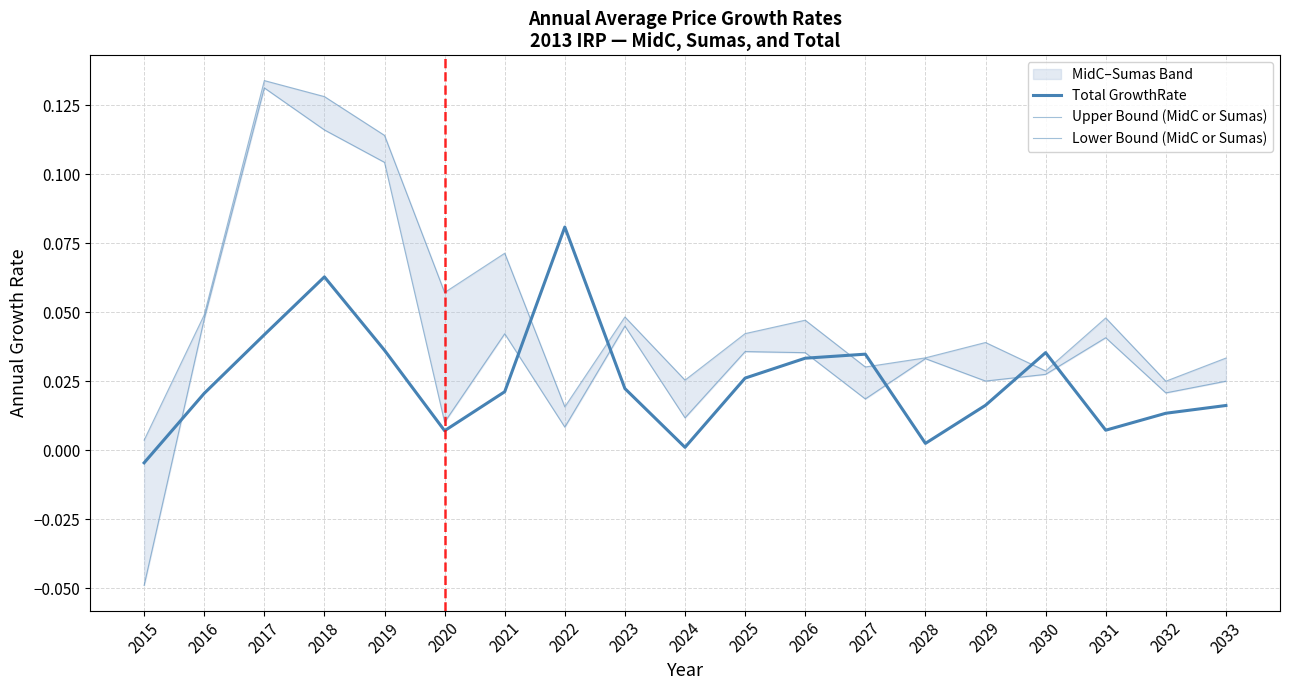

What is the greatest value displayed?

0.1